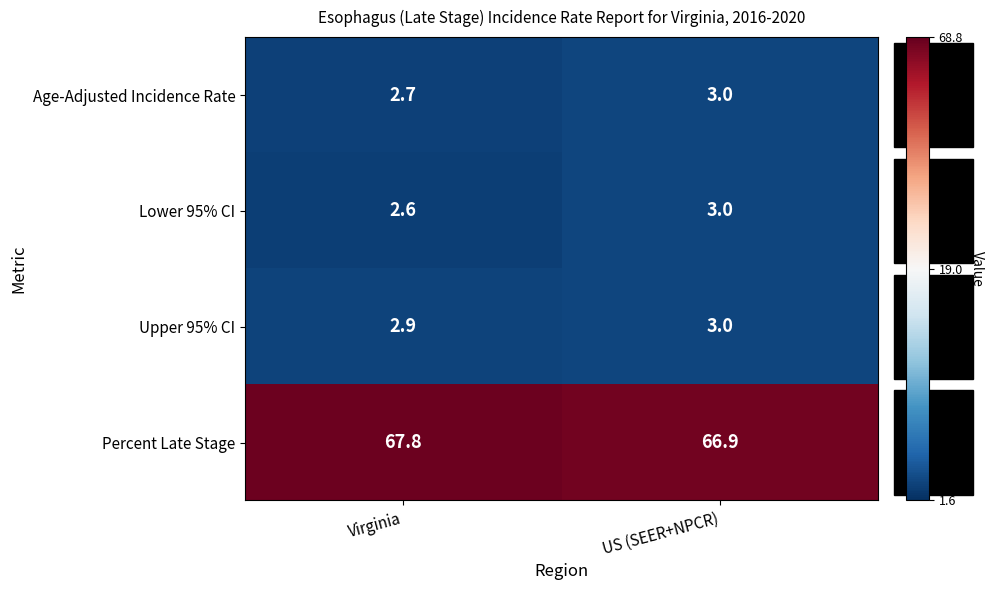

At how many categories does at least one series exceed 48?

2